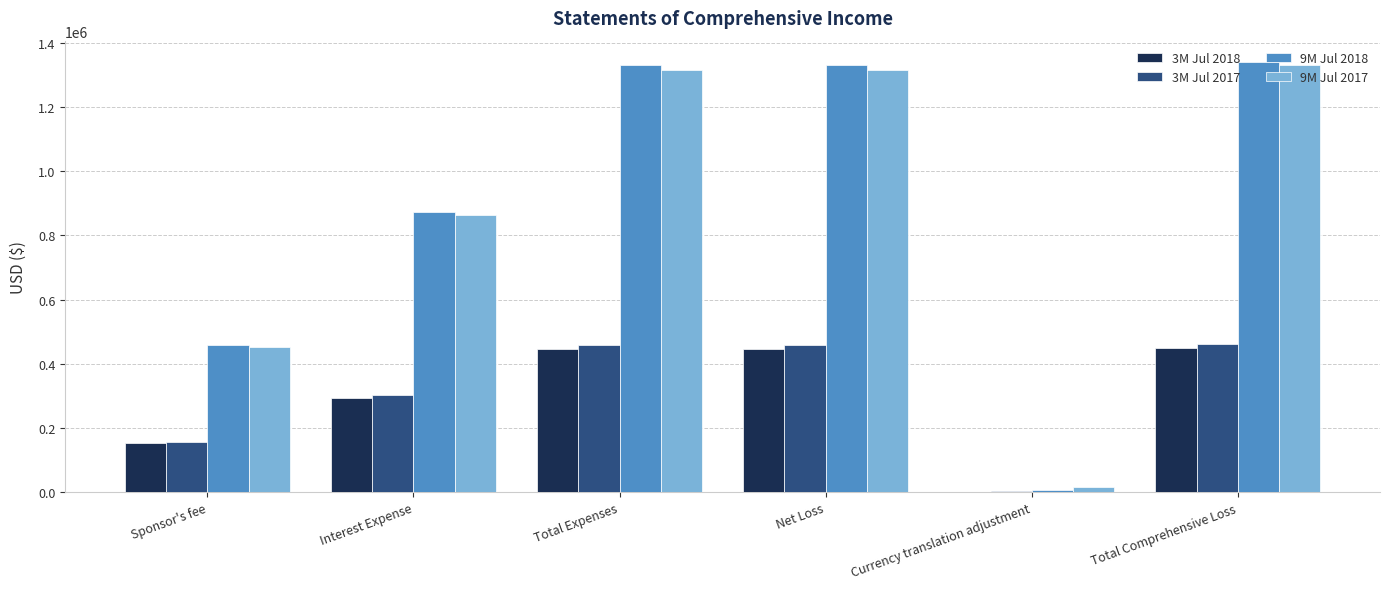

Which series changed the most between Sponsor's fee and Net Loss?

9M Jul 2018